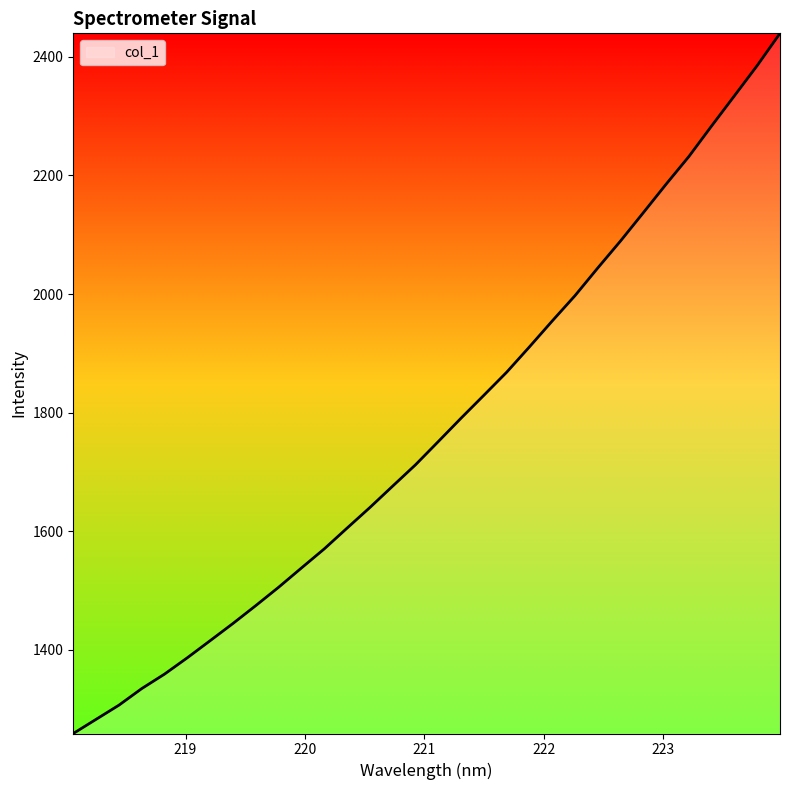

What is the greatest value displayed?

2439.7